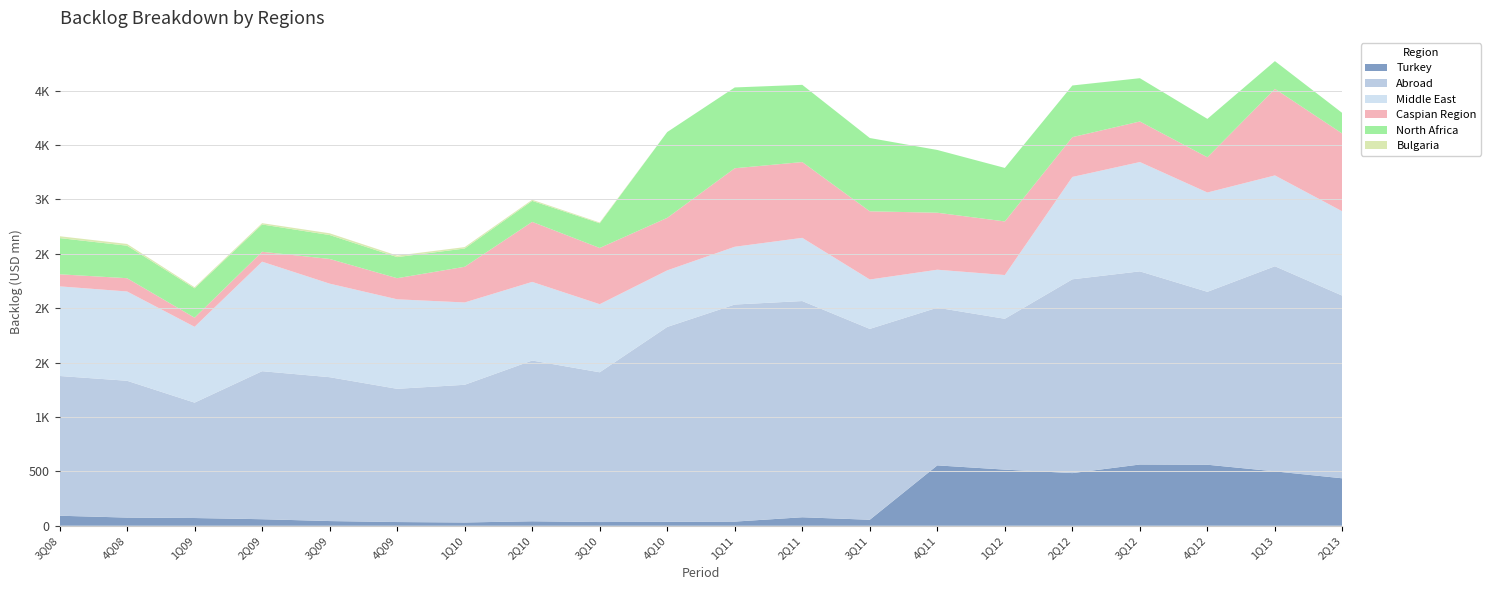

Reading left to right, list all the values displayed in this chart.

Turkey: 3Q08=92	4Q08=75	1Q09=71	2Q09=60	3Q09=43	4Q09=34	1Q10=30	2Q10=41	3Q10=34	4Q10=36	1Q11=38	2Q11=78	3Q11=55	4Q11=555	1Q12=516	2Q12=484	3Q12=563	4Q12=561	1Q13=500	2Q13=436
Abroad: 3Q08=1285	4Q08=1258	1Q09=1061	2Q09=1361	3Q09=1323	4Q09=1225	1Q10=1266	2Q10=1478	3Q10=1377	4Q10=1792	1Q11=1996	2Q11=1988	3Q11=1755	4Q11=1450	1Q12=1387	2Q12=1782	3Q12=1776	4Q12=1590	1Q13=1886	2Q13=1679
Middle East: 3Q08=824	4Q08=821	1Q09=697	2Q09=1007	3Q09=860	4Q09=823	1Q10=757	2Q10=723	3Q10=626	4Q10=520	1Q11=531	2Q11=581	3Q11=454	4Q11=349	1Q12=402	2Q12=941	3Q12=1005	4Q12=913	1Q13=835	2Q13=775
Caspian Region: 3Q08=111	4Q08=122	1Q09=84	2Q09=91	3Q09=227	4Q09=194	1Q10=328	2Q10=552	3Q10=517	4Q10=483	1Q11=722	2Q11=697	3Q11=627	4Q11=524	1Q12=493	2Q12=366	3Q12=373	4Q12=324	1Q13=796	2Q13=715
North Africa: 3Q08=333	4Q08=299	1Q09=270	2Q09=251	3Q09=220	4Q09=194	1Q10=168	2Q10=193	3Q10=227	4Q10=789	1Q11=743	2Q11=710	3Q11=674	4Q11=577	1Q12=492	2Q12=475	3Q12=398	4Q12=353	1Q13=255	2Q13=189
Bulgaria: 3Q08=17	4Q08=16	1Q09=10	2Q09=12	3Q09=16	4Q09=14	1Q10=13	2Q10=10	3Q10=7	4Q10=0	1Q11=0	2Q11=0	3Q11=0	4Q11=0	1Q12=0	2Q12=0	3Q12=0	4Q12=0	1Q13=0	2Q13=0